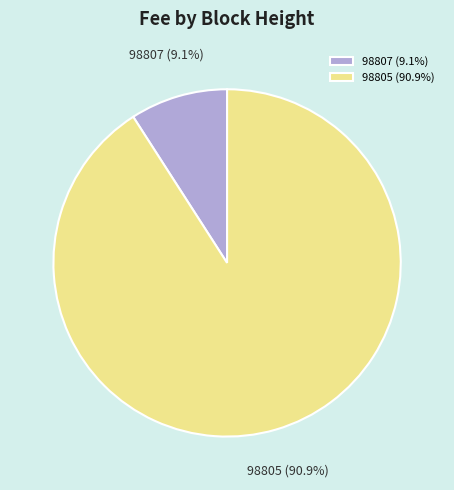

What is the total percentage of 98807 and 98805?

100.0%